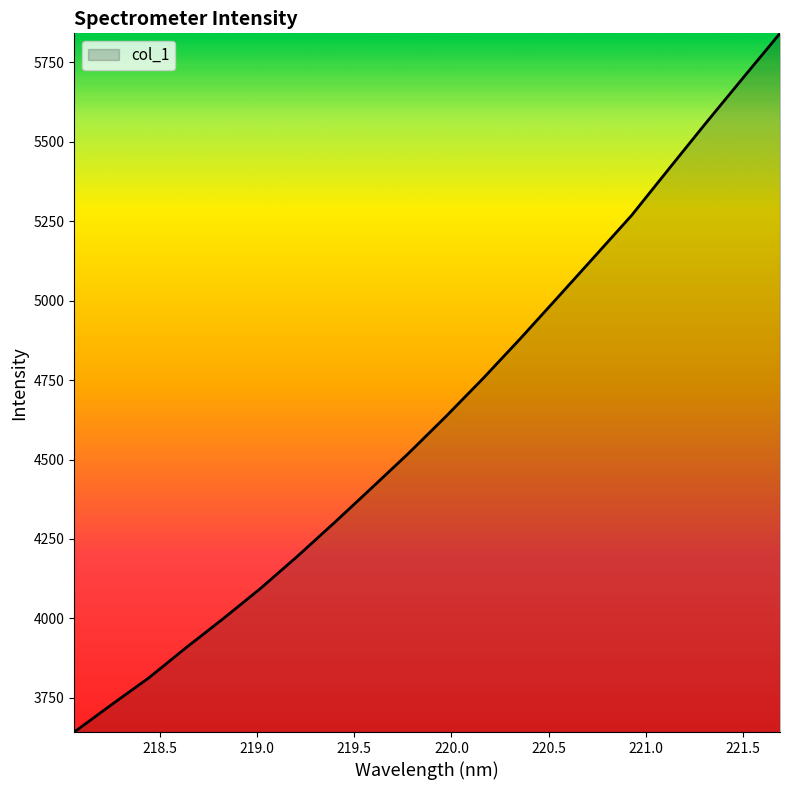

What is the maximum value shown in the chart?

5841.0